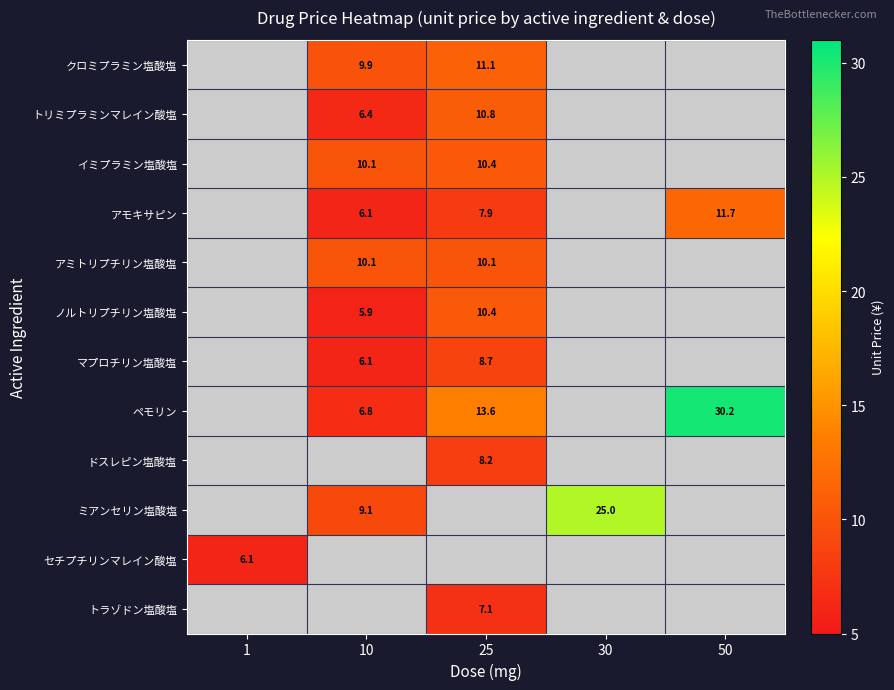

The value of トリミプラミンマレイン酸塩 at 10 is 6.4. True or false?

True